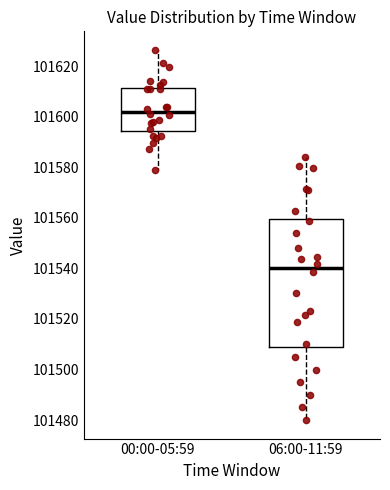

Comparing the boxes themselves (not the whiskers), which one is the tallest?

06:00-11:59